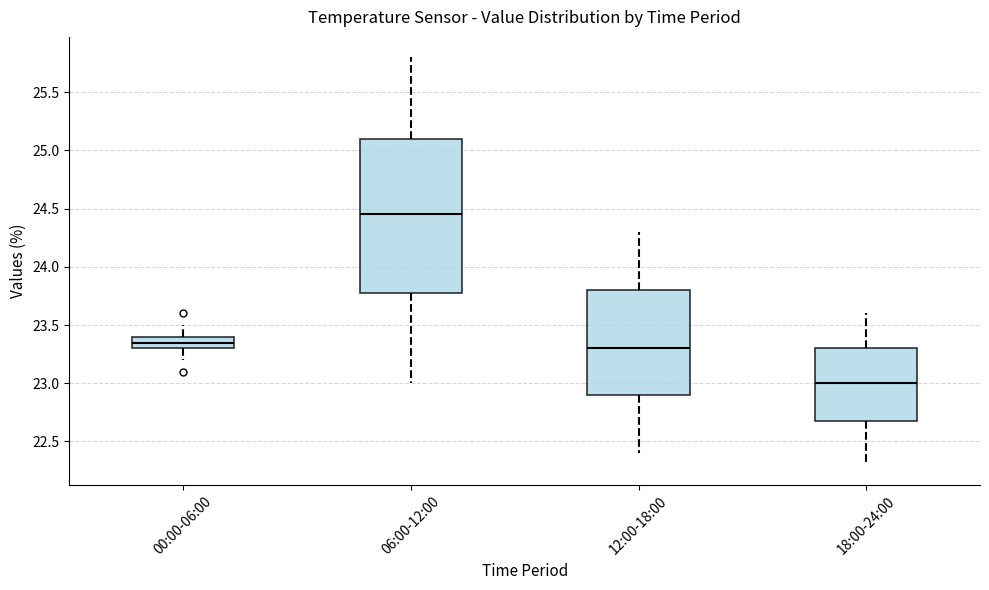

Reading left to right, transcribe this box plot: for each box, give where its median line is, the range the box spans, and where its two whiskers end, as read against the y-axis. The values are not printed on the chart, so give them approximately, as read against the axis.

00:00-06:00: median 23.35, box 23.30 to 23.40, whiskers 23.20 to 23.50
06:00-12:00: median 24.45, box 23.80 to 25.10, whiskers 23.00 to 25.80
12:00-18:00: median 23.30, box 22.90 to 23.80, whiskers 22.40 to 24.30
18:00-24:00: median 23.00, box 22.70 to 23.30, whiskers 22.30 to 23.60